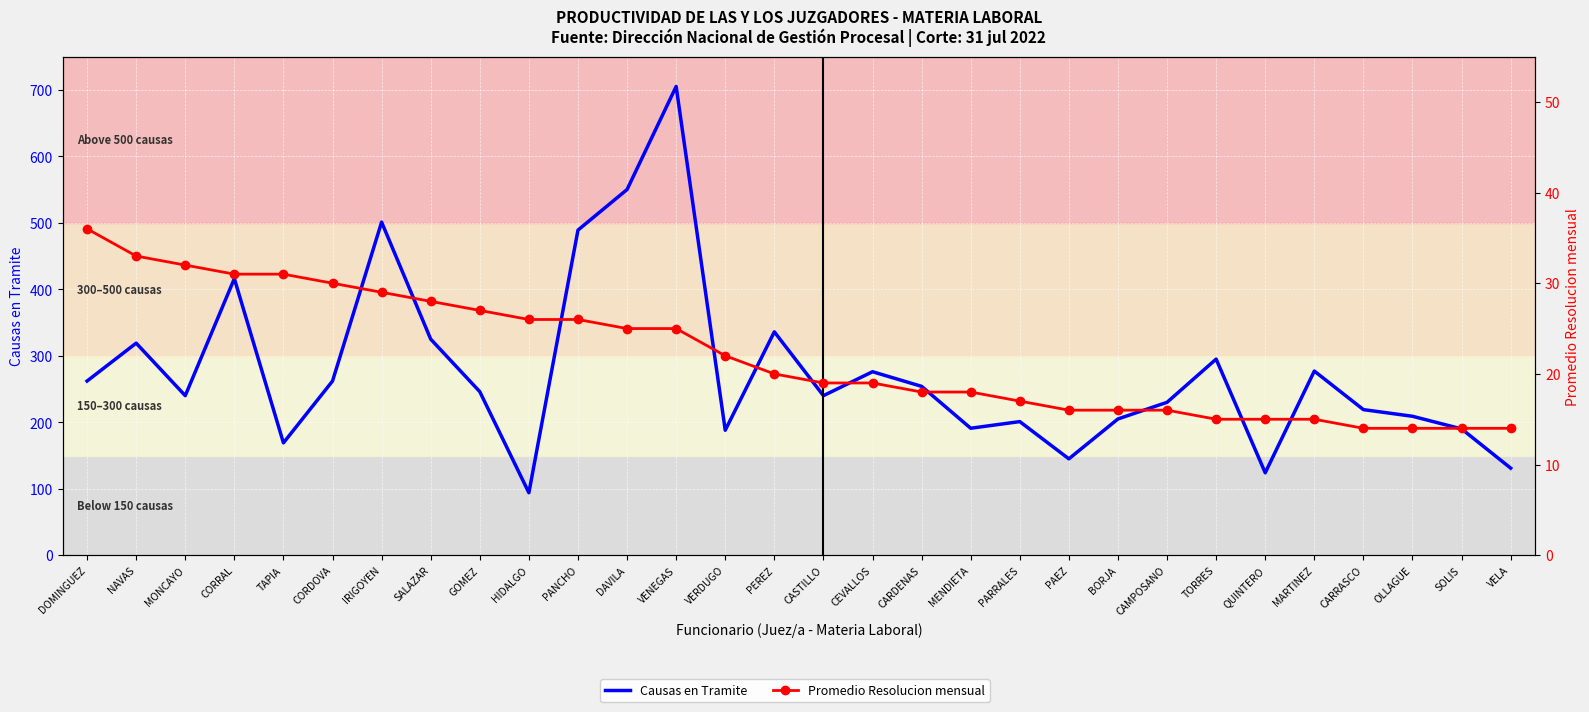

At which category does the chart reach its minimum across all series?

CARRASCO